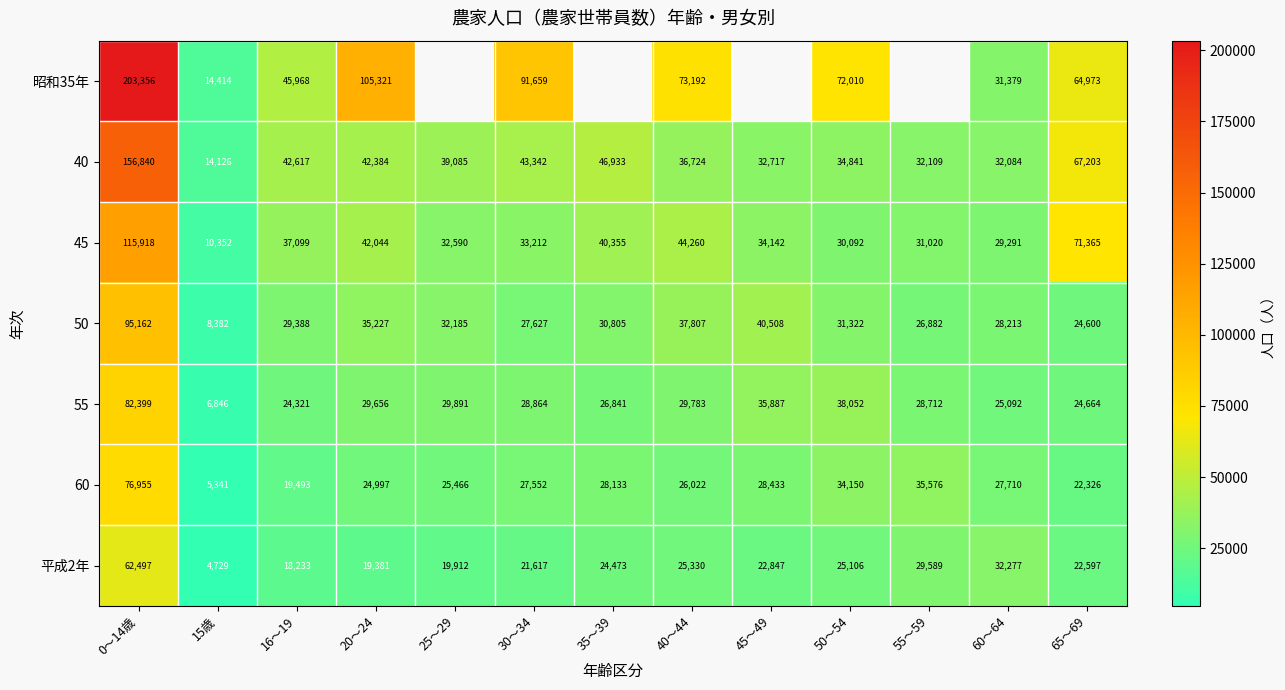

At which category is the sum across all series the highest?

0～14歳